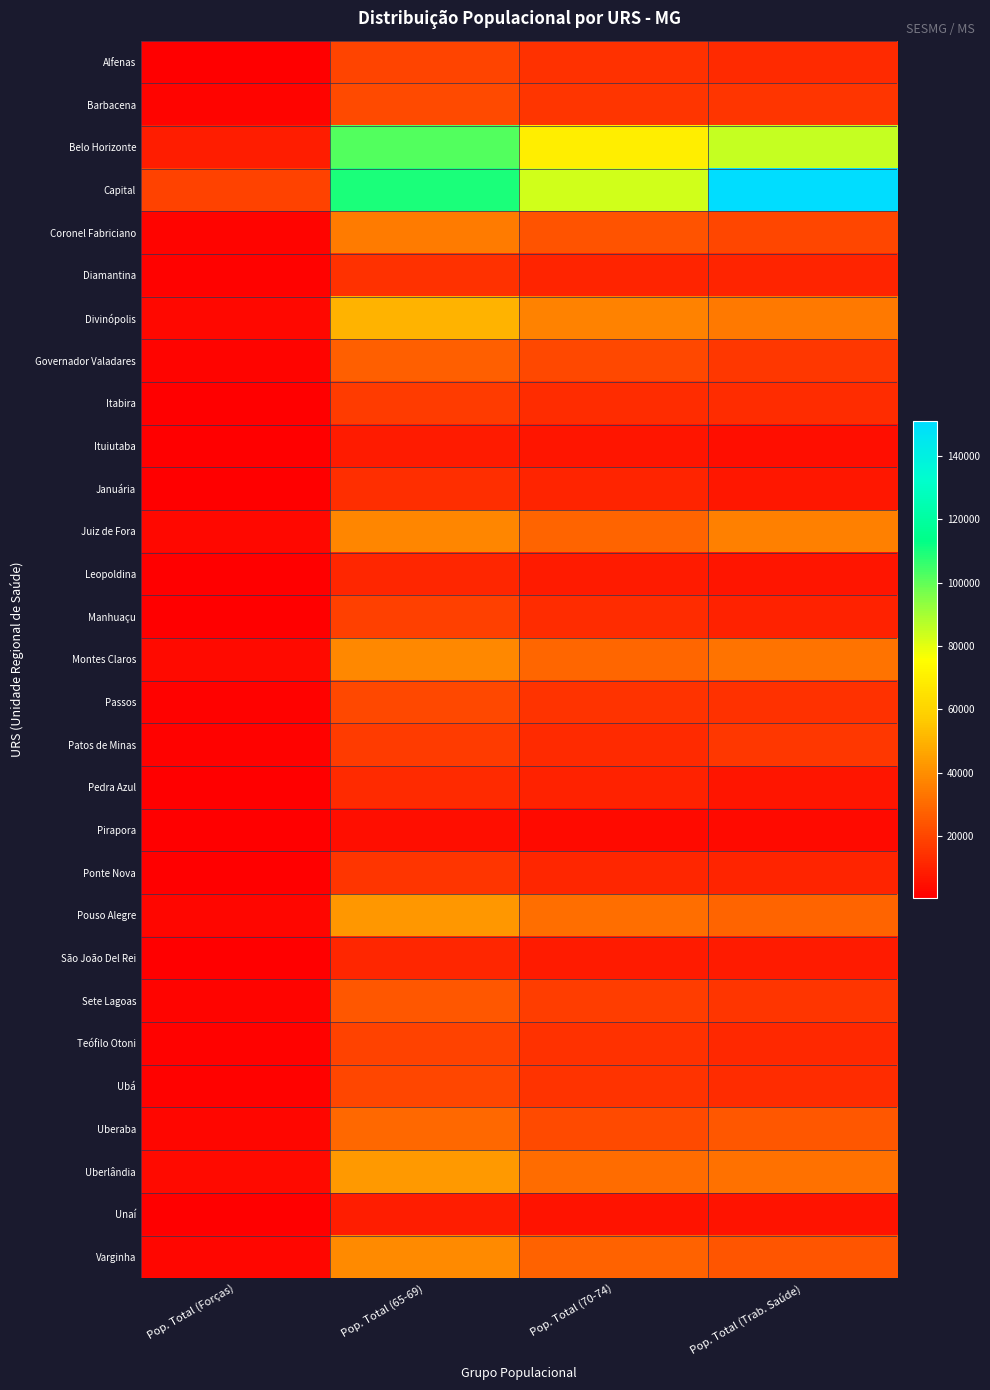

At how many categories does at least one series exceed 122977?

1